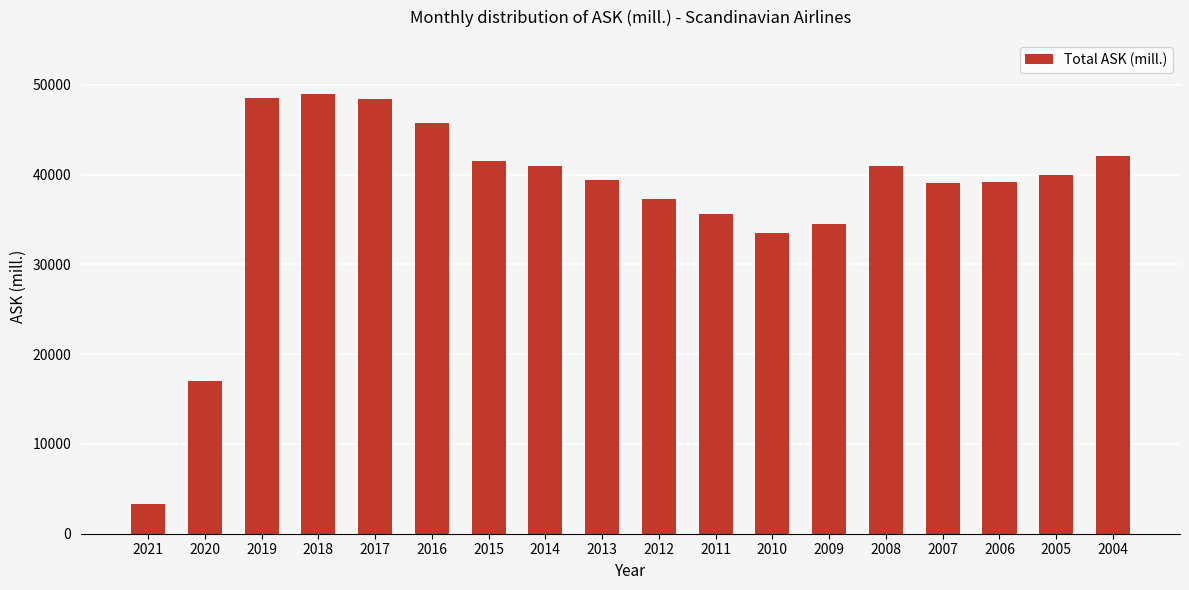

What is the sum of all values?

675653.8